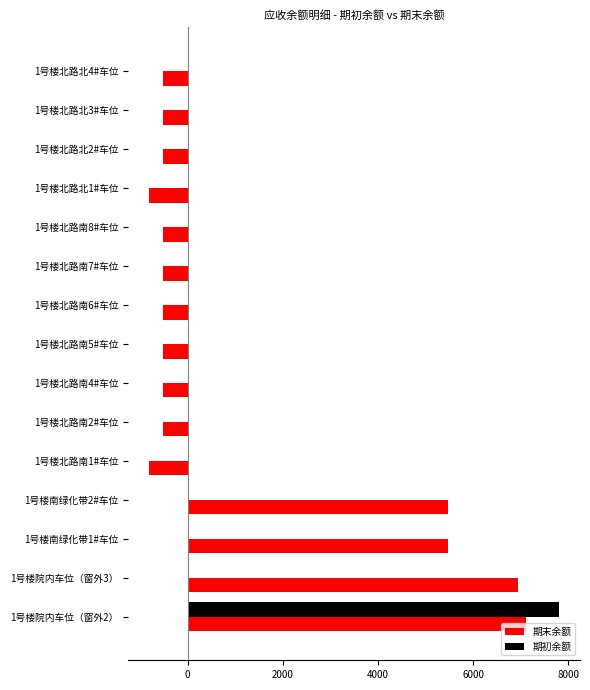

Which series has the widest spread of values?

期末余额